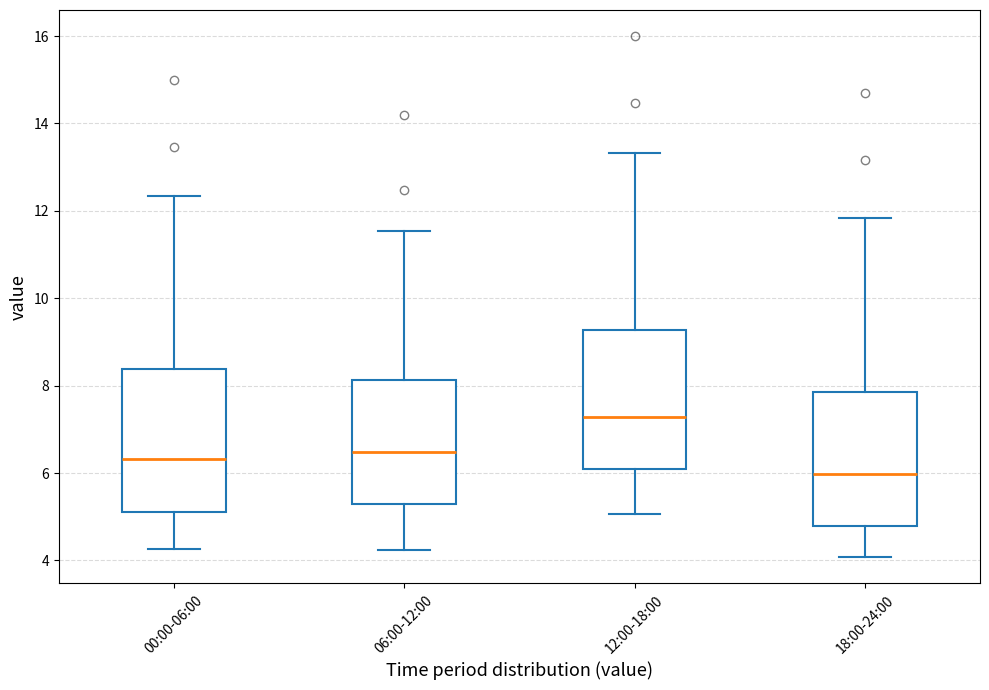

Reading left to right, read every box against the y-axis: the position of its median line, the range the box covers, and the ends of its whiskers. The values are not printed on the chart, so give them approximately, as read against the axis.

00:00-06:00: median 6.4, box 5.0 to 8.4, whiskers 4.2 to 12.4
06:00-12:00: median 6.4, box 5.2 to 8.2, whiskers 4.2 to 11.6
12:00-18:00: median 7.2, box 6.0 to 9.2, whiskers 5.0 to 13.4
18:00-24:00: median 6.0, box 4.8 to 7.8, whiskers 4.0 to 11.8